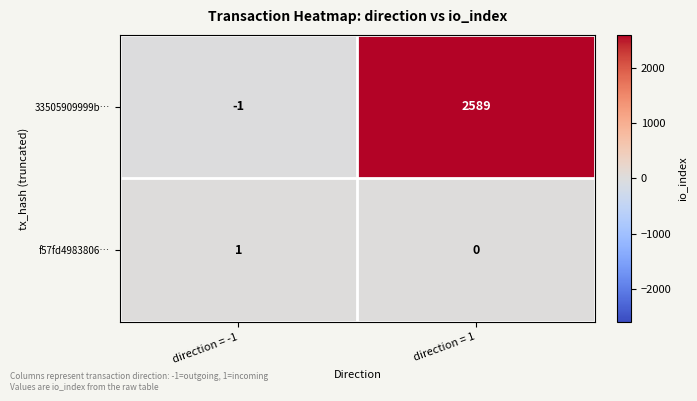

Which category has the highest value across all series?

direction = 1